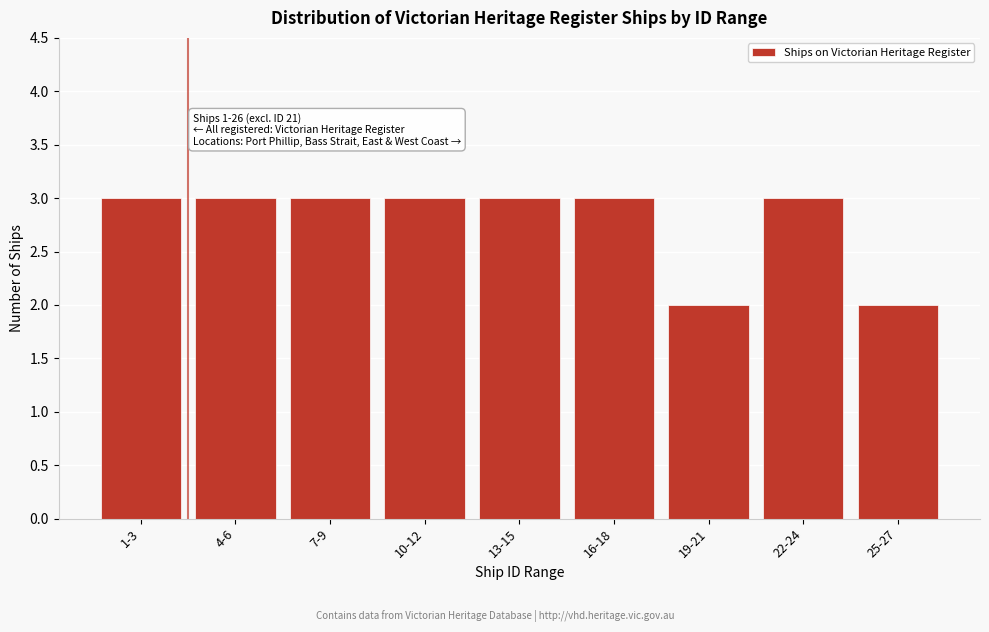

Reading left to right, what are all the values shown in this chart?

1-3=3	4-6=3	7-9=3	10-12=3	13-15=3	16-18=3	19-21=2	22-24=3	25-27=2